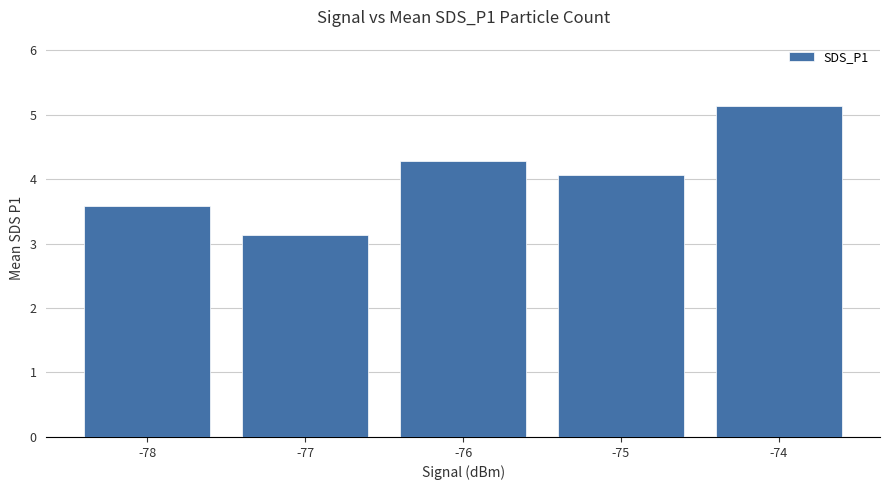

At which label does the data first exceed 4?

-76